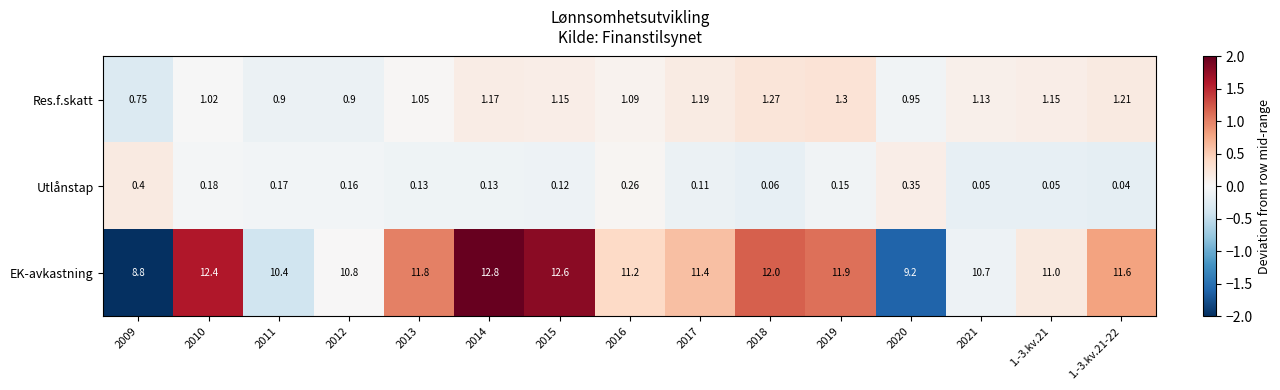

List the series in order of their peak value, highest first.

EK-avkastning, Res.f.skatt, Utlånstap